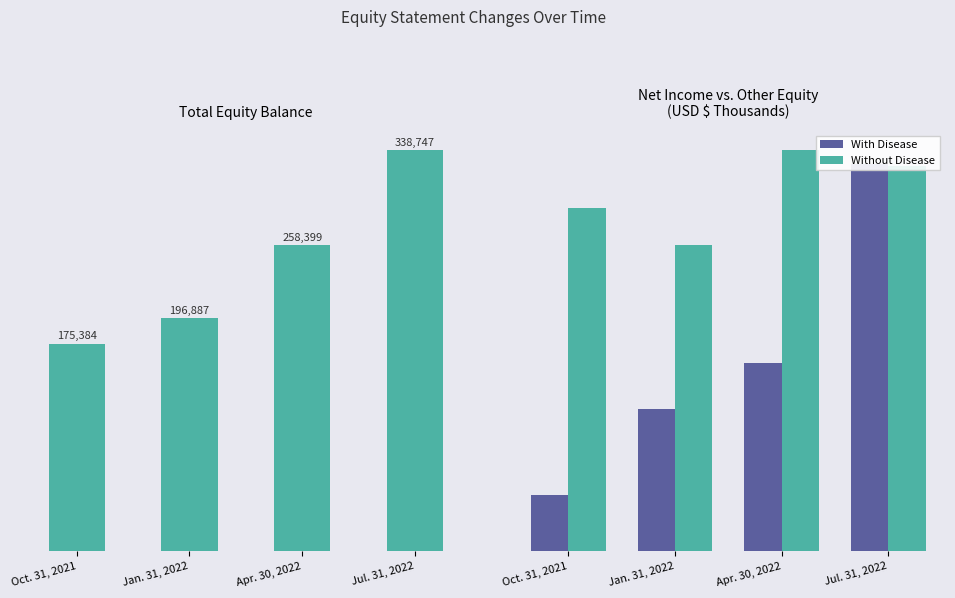

Read the With Disease value at Apr. 30, 2022, to the nearest 100.

82600